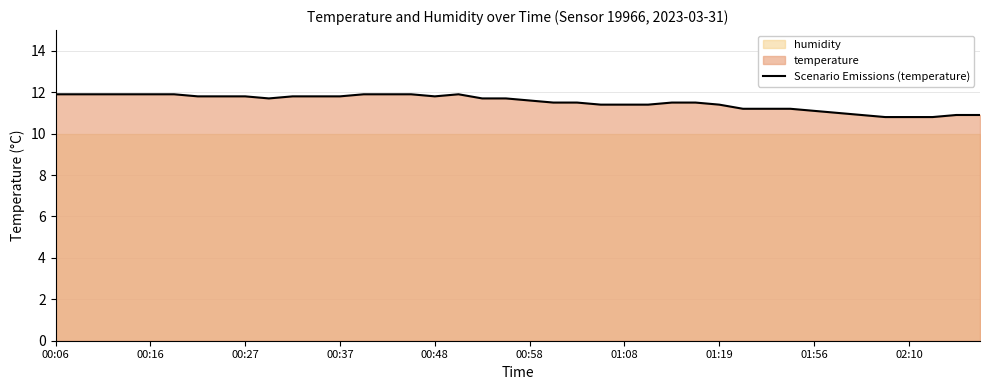

What is the lowest value of the Scenario Emissions (temperature) series?

10.8